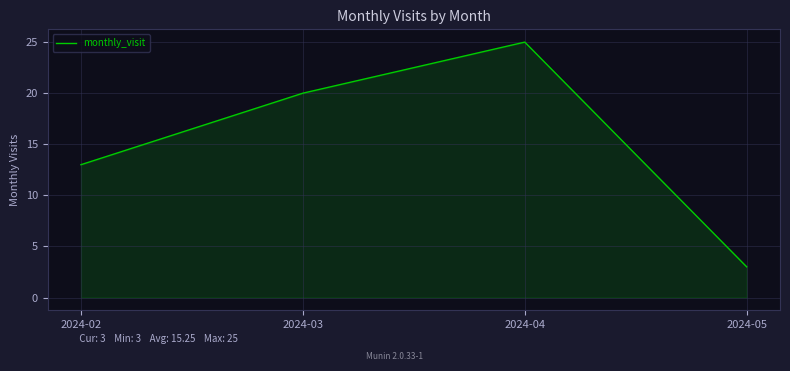

Rank the categories by value from highest to lowest.

2024-04, 2024-03, 2024-02, 2024-05